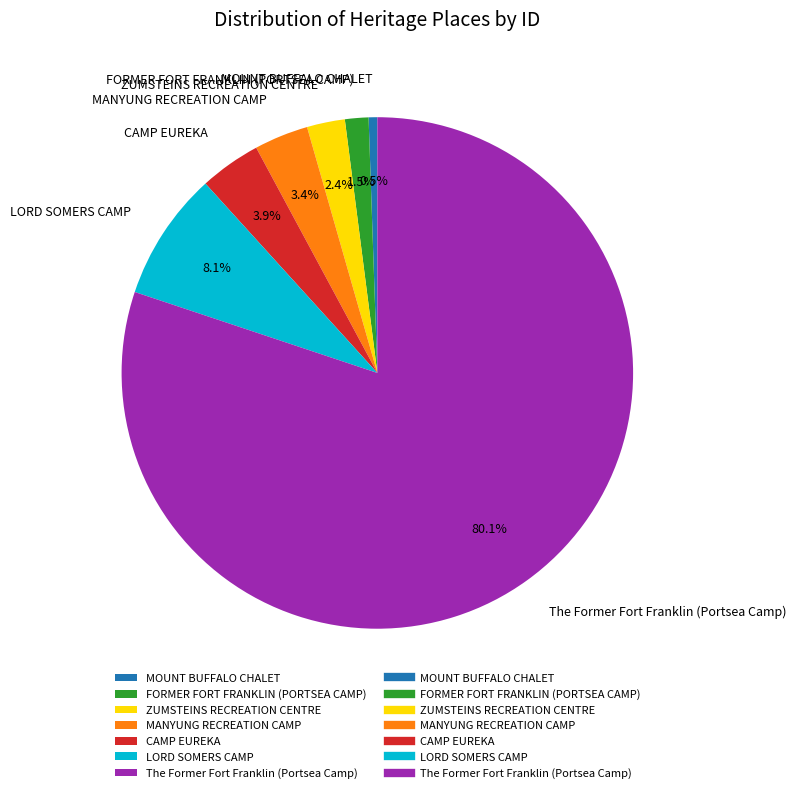

Between LORD SOMERS CAMP and ZUMSTEINS RECREATION CENTRE, which is larger?

LORD SOMERS CAMP